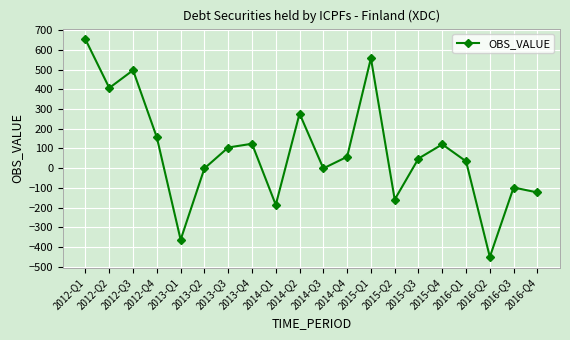

The chart shows a value of 87 at 2014-Q2. True or false?

False